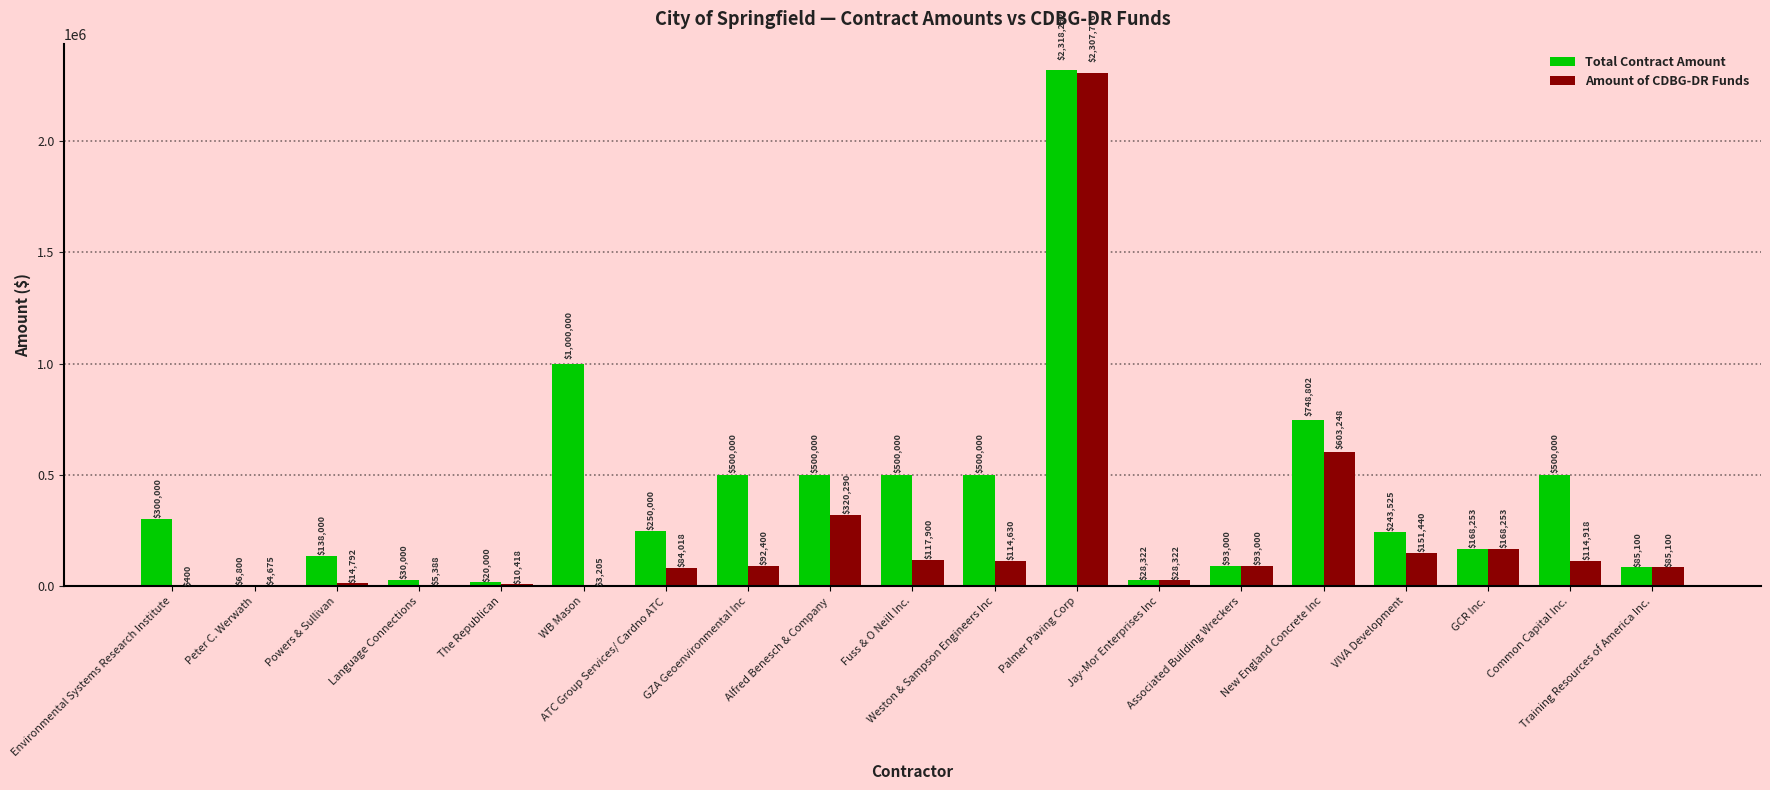

What is the maximum value shown in the chart?

2318292.0